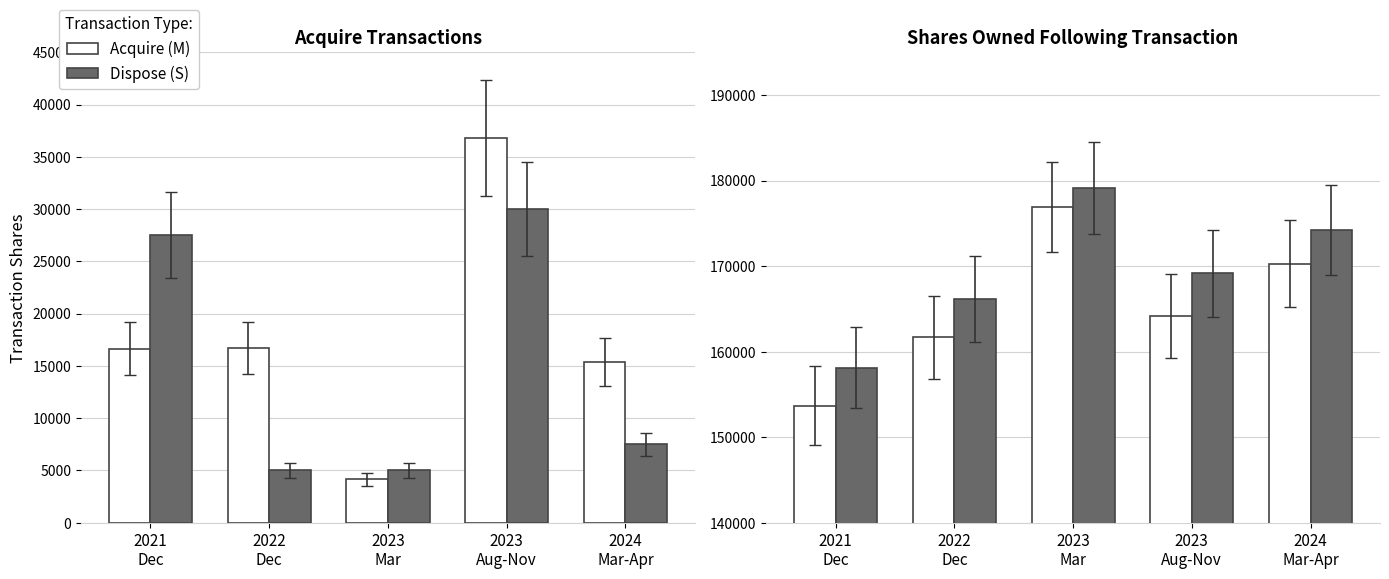

What is the difference between the maximum and minimum values in the Dispose (S) series?

21023